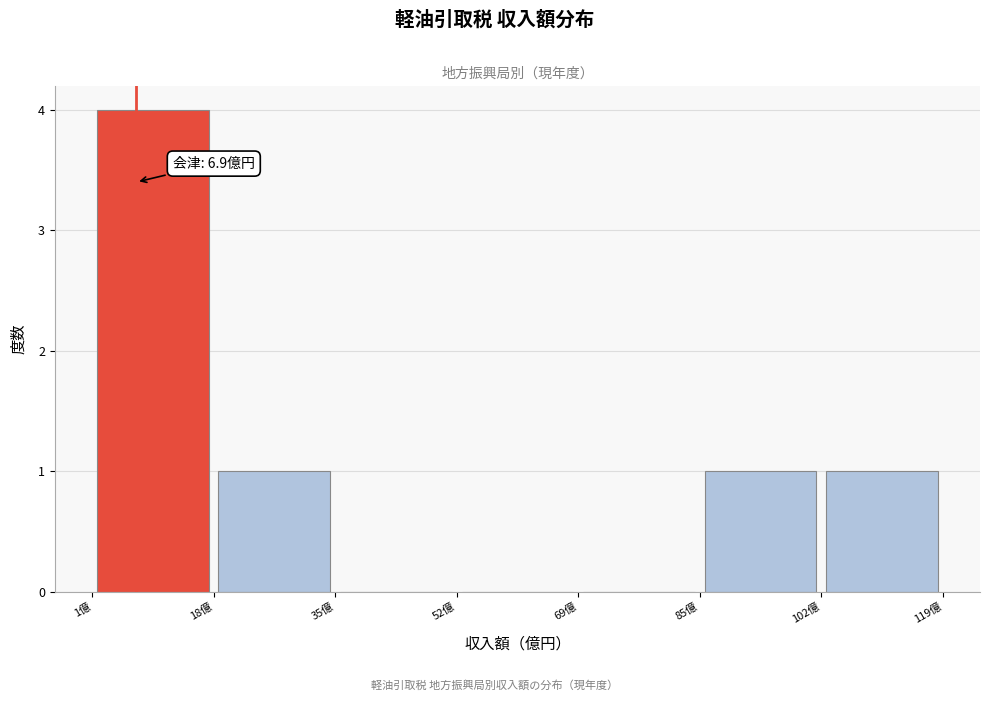

Over which range of the x-axis is the bar tallest?

0 to 18